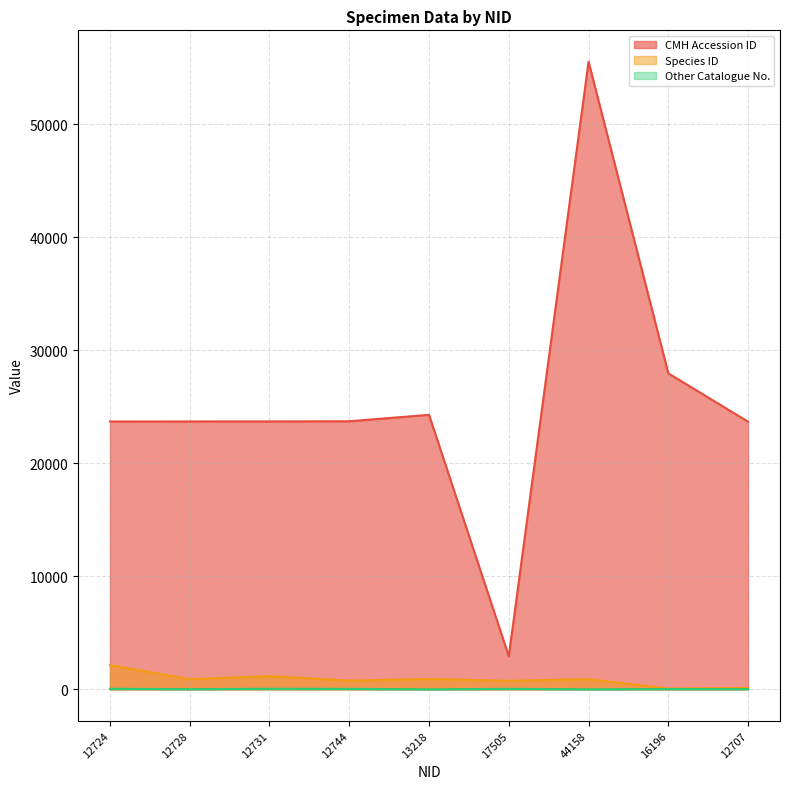

True or false: Species ID and CMH Accession ID intersect in this chart.

False